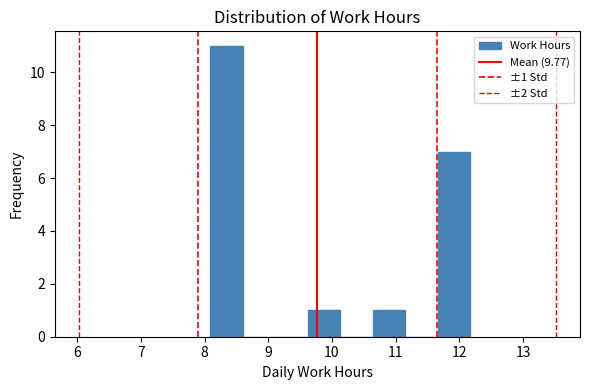

Over which range of the x-axis is the bar tallest?

8.09 to 8.60